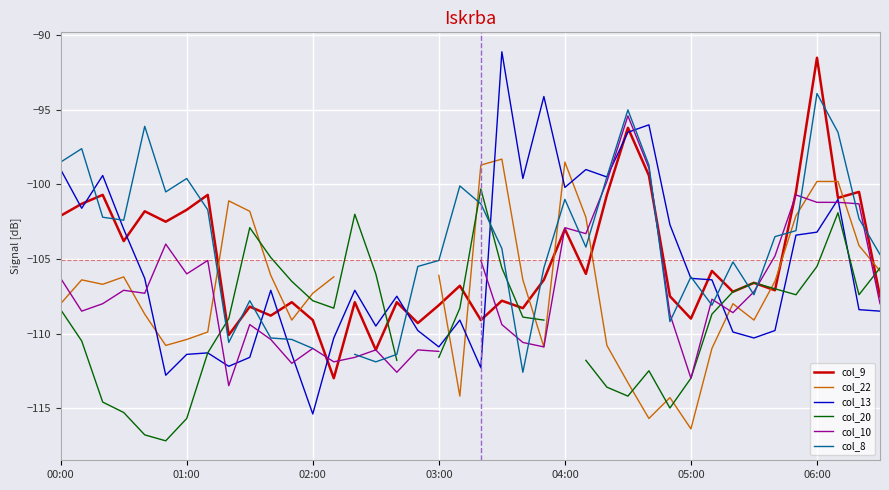

What is the smallest value displayed?

-117.2